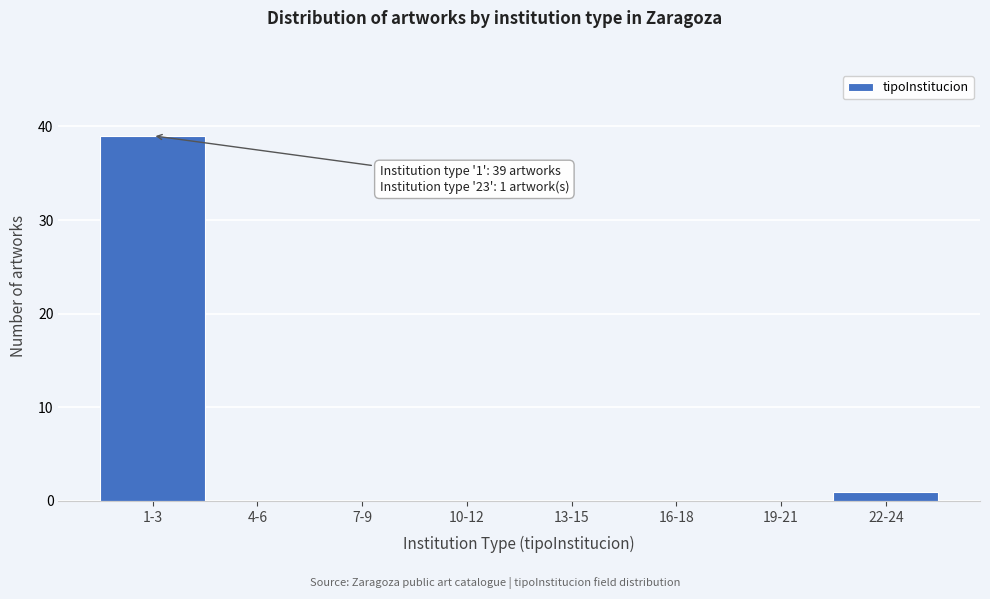

Reading right to left, list all the values displayed in this chart.

22-24=1	19-21=0	16-18=0	13-15=0	10-12=0	7-9=0	4-6=0	1-3=39